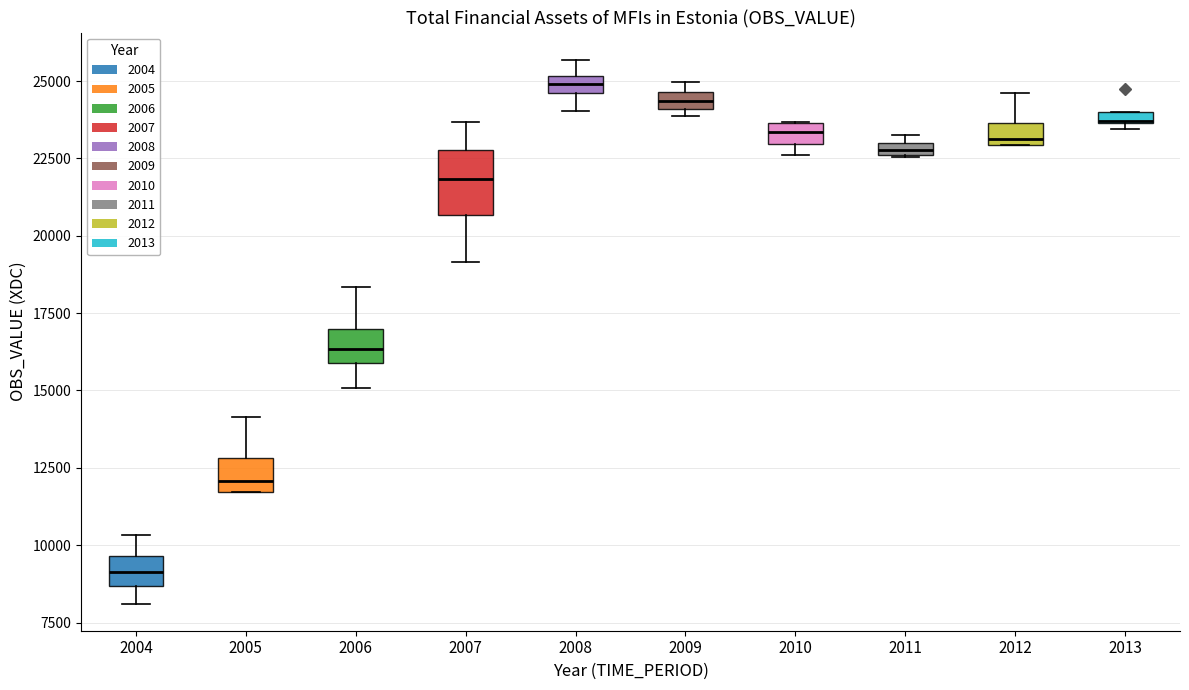

Which box has the highest median line?

2008